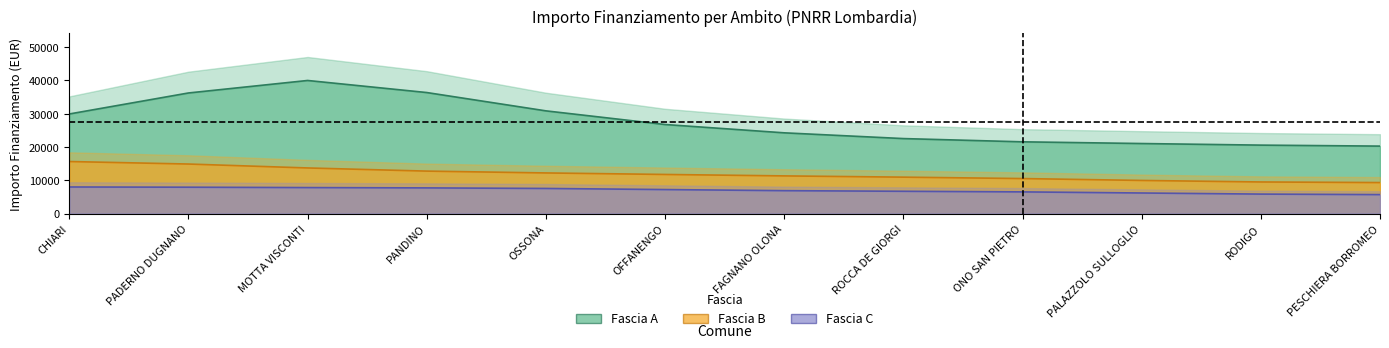

The Fascia C series shows 7722.7 at PANDINO. True or false?

True